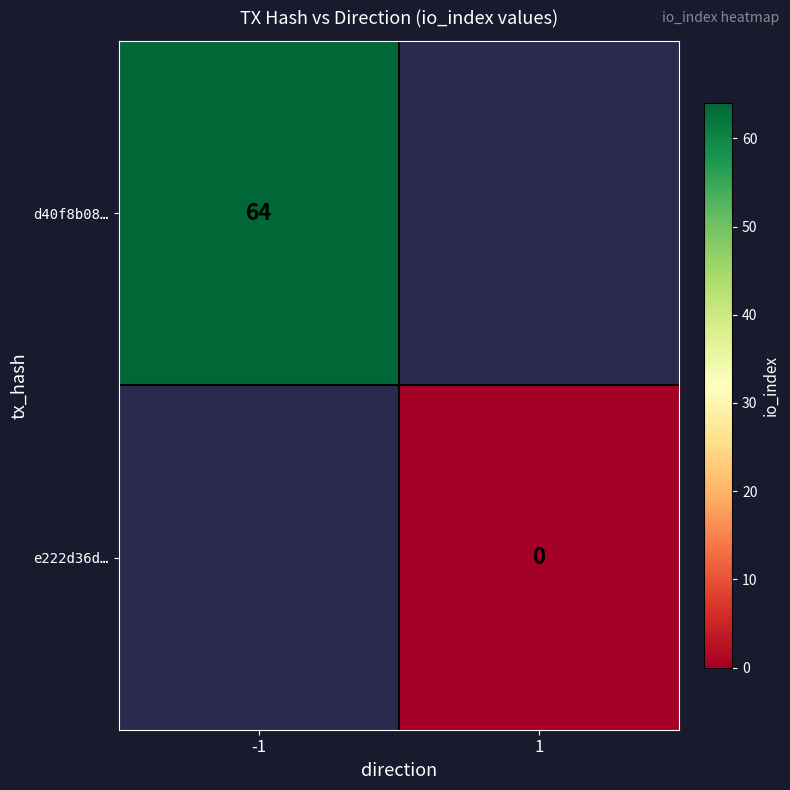

The d40f8b08… series shows 18.6 at -1. True or false?

False